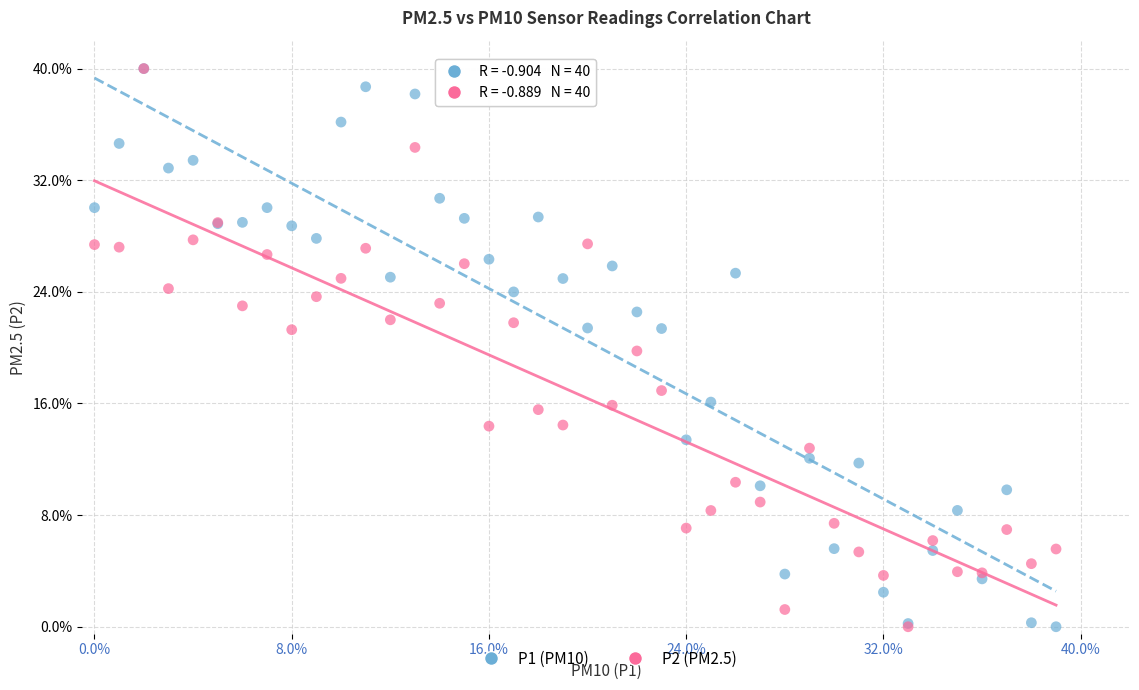

What are all the series names shown in the legend?

P1 (PM10), P2 (PM2.5)